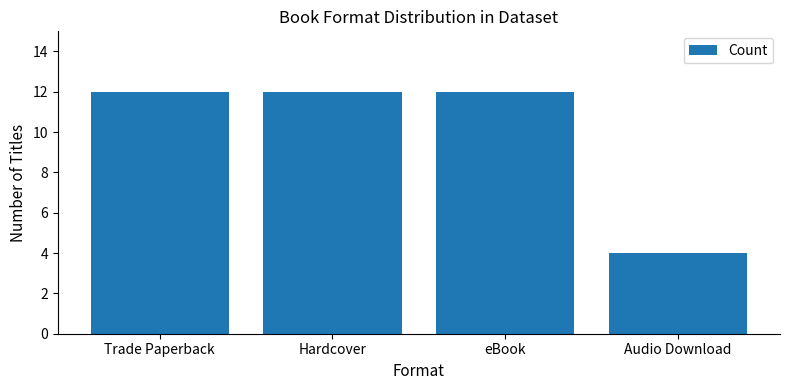

What is the maximum value shown in the chart?

12